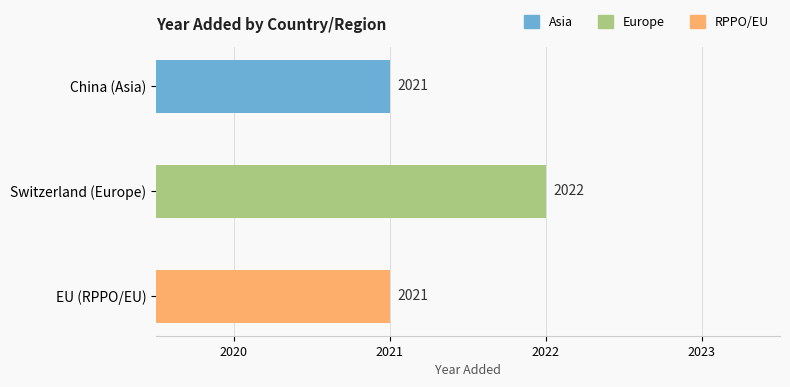

Between Switzerland (Europe) and China (Asia), which is larger?

Switzerland (Europe)